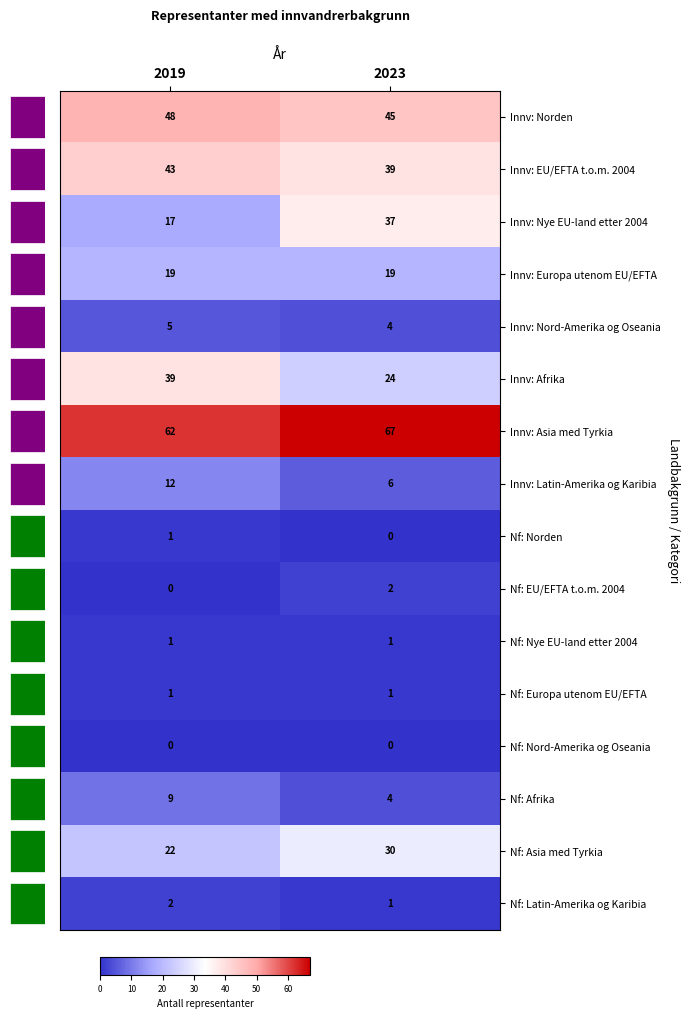

Count the Innv: Afrika values in the range 24 to 39.

2